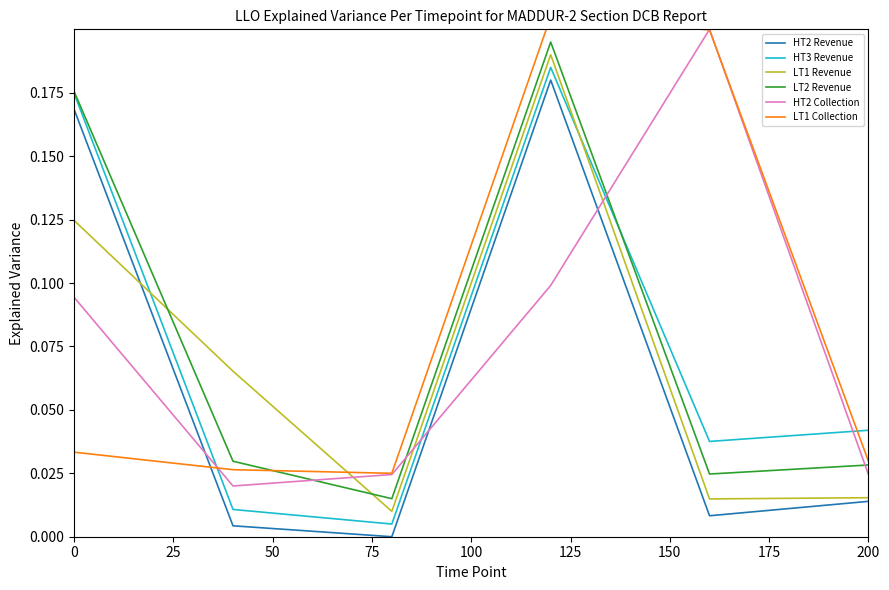

Is this an area chart (filled region under the line)?

No